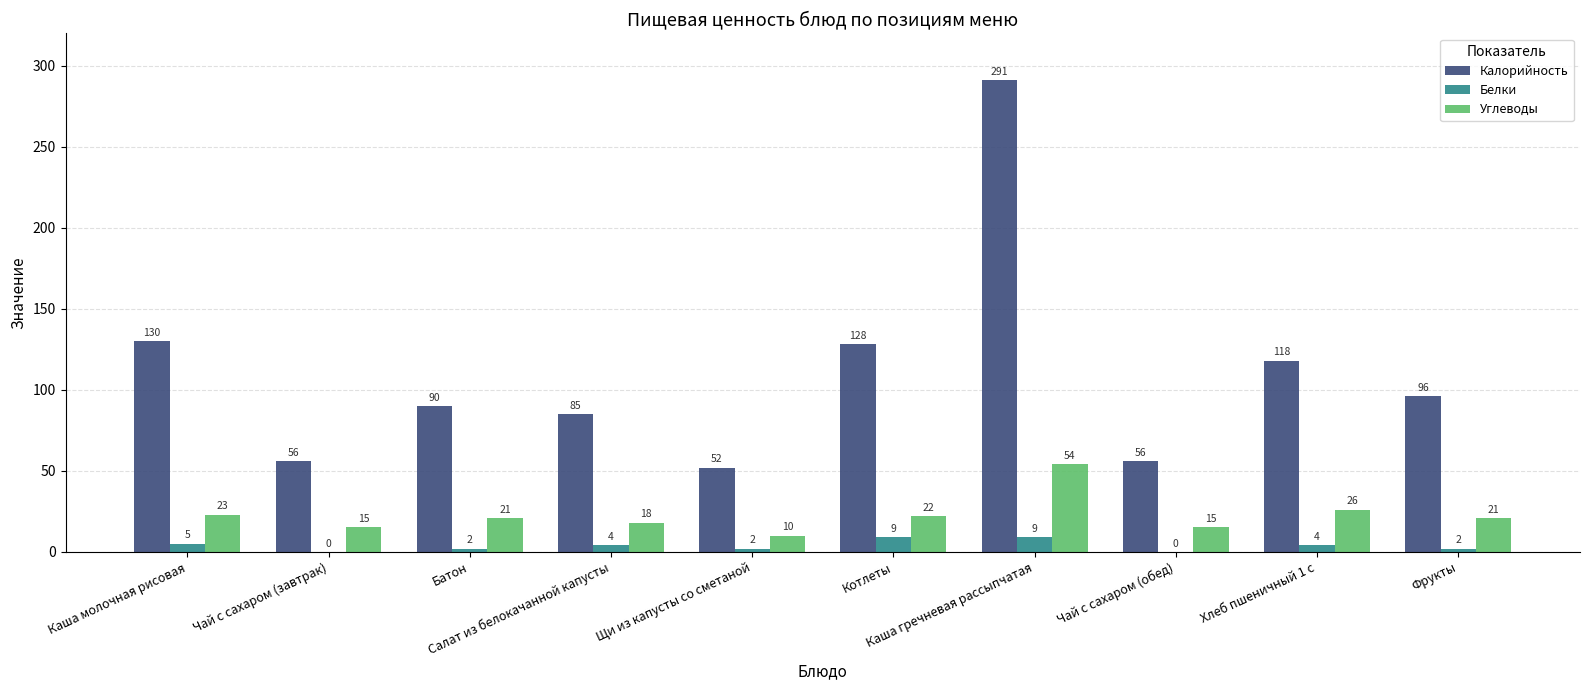

Reading left to right, transcribe all the data shown in this chart.

Калорийность: Каша молочная рисовая=130	Чай с сахаром (завтрак)=56	Батон=90	Салат из белокачанной капусты=85	Щи из капусты со сметаной=52	Котлеты=128	Каша гречневая рассыпчатая=291	Чай с сахаром (обед)=56	Хлеб пшеничный 1 с=118	Фрукты=96
Белки: Каша молочная рисовая=5	Чай с сахаром (завтрак)=0	Батон=2	Салат из белокачанной капусты=4	Щи из капусты со сметаной=2	Котлеты=9	Каша гречневая рассыпчатая=9	Чай с сахаром (обед)=0	Хлеб пшеничный 1 с=4	Фрукты=2
Углеводы: Каша молочная рисовая=23	Чай с сахаром (завтрак)=15	Батон=21	Салат из белокачанной капусты=18	Щи из капусты со сметаной=10	Котлеты=22	Каша гречневая рассыпчатая=54	Чай с сахаром (обед)=15	Хлеб пшеничный 1 с=26	Фрукты=21